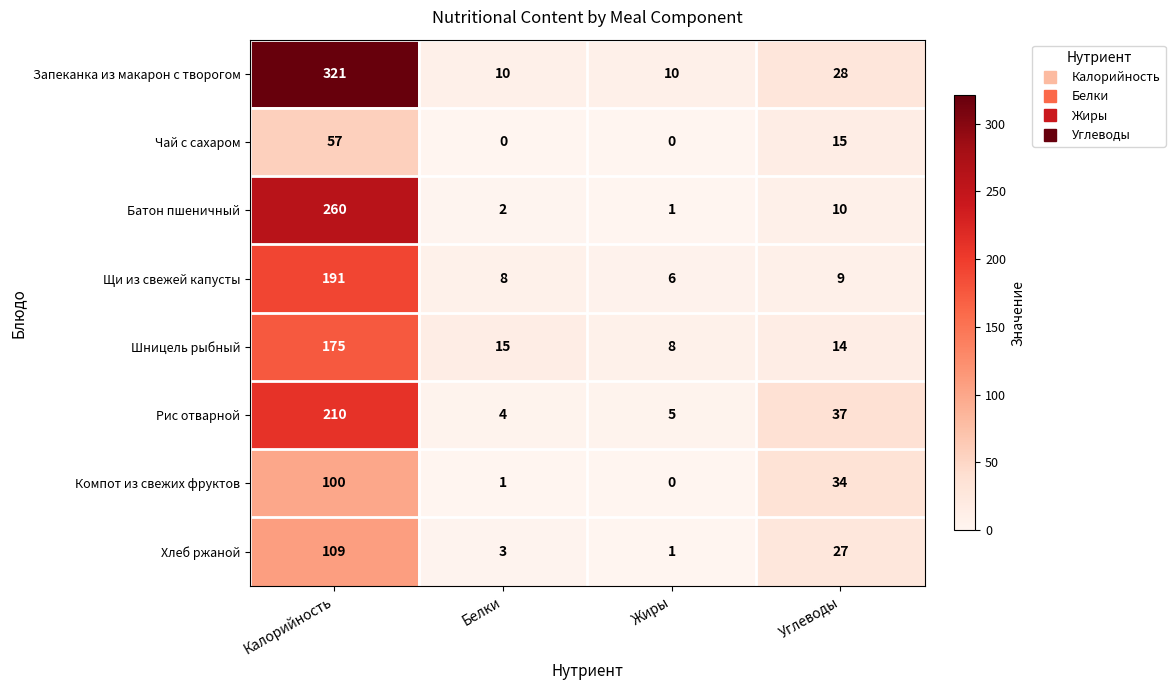

Which series has the largest total across all categories?

Запеканка из макарон с творогом